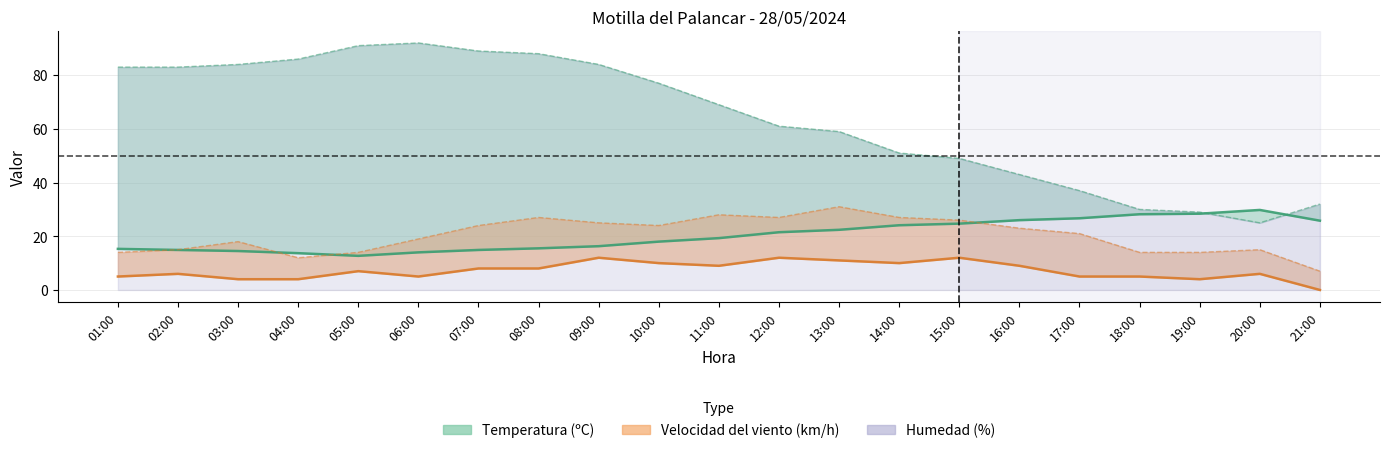

At which category does Humedad (%) reach its first local valley?

20:00